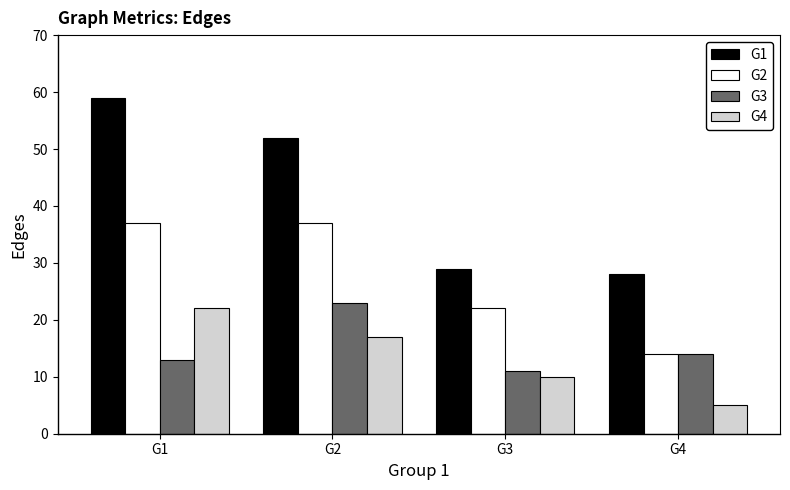

What is the smallest value displayed?

5